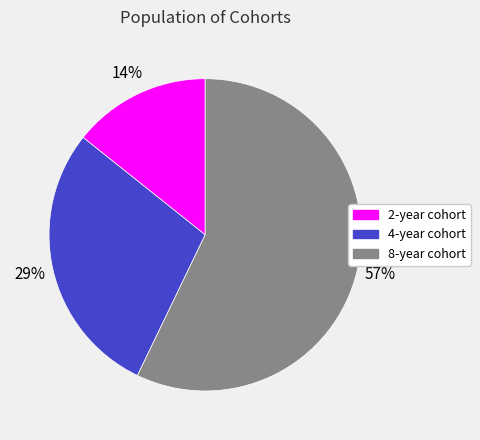

To the nearest percent, what is the combined percentage of 4-year cohort and 8-year cohort?

86%